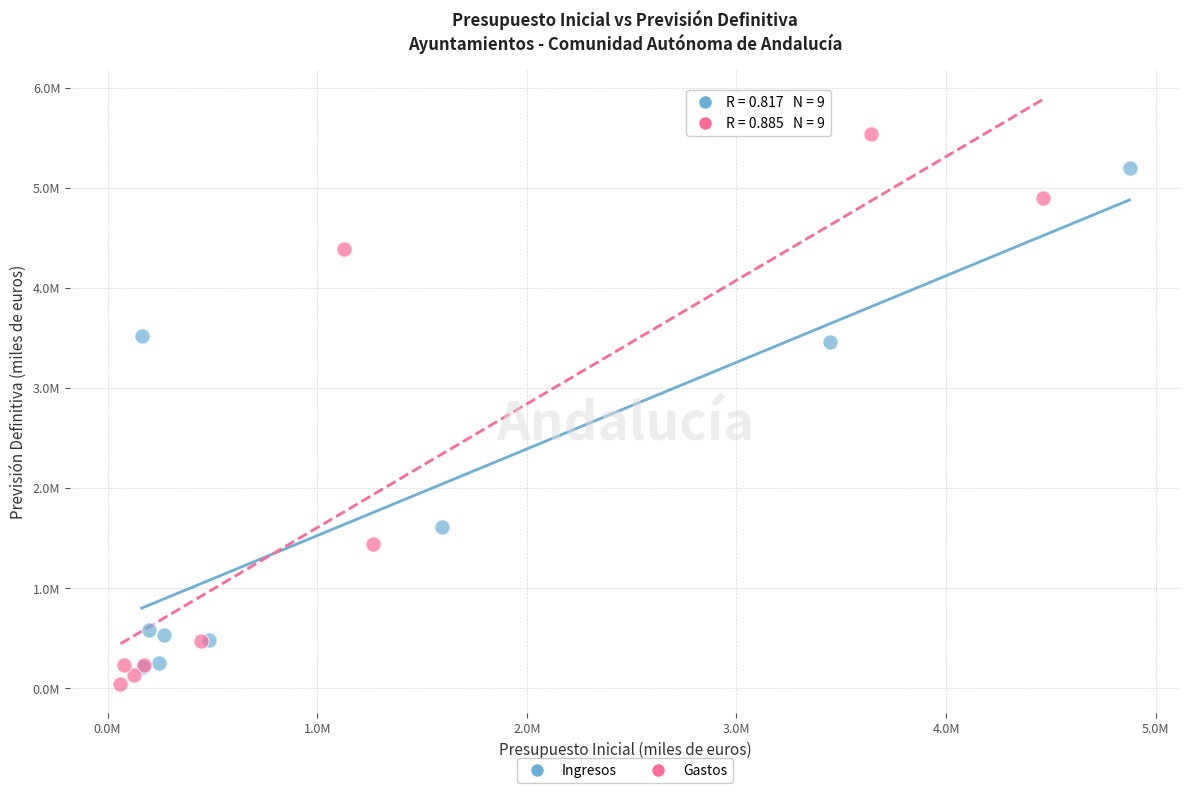

Which series contains the highest Y value?

Gastos